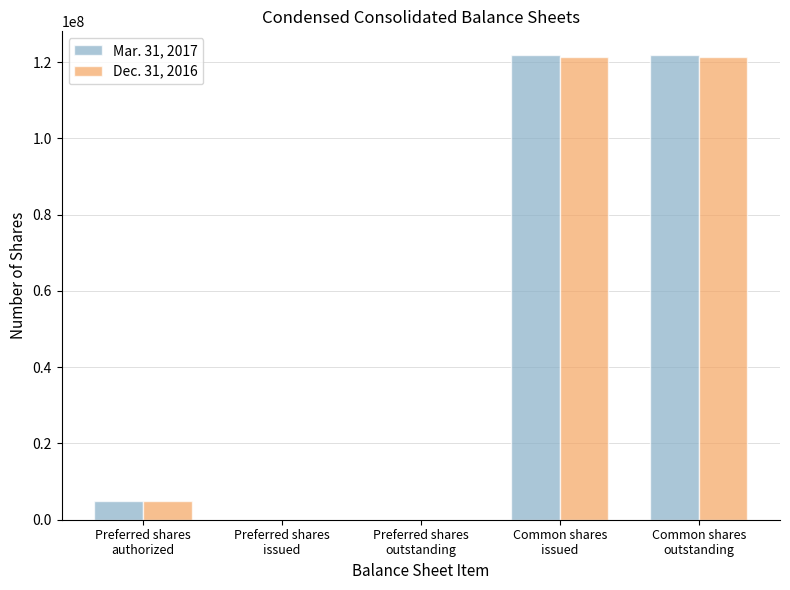

What are all the series names shown in the legend?

Mar. 31, 2017, Dec. 31, 2016